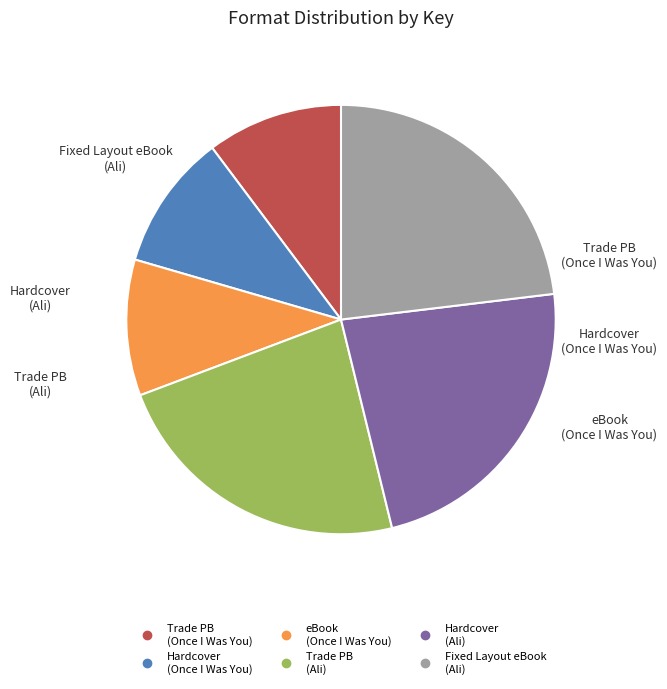

Does any single category account for the majority?

No